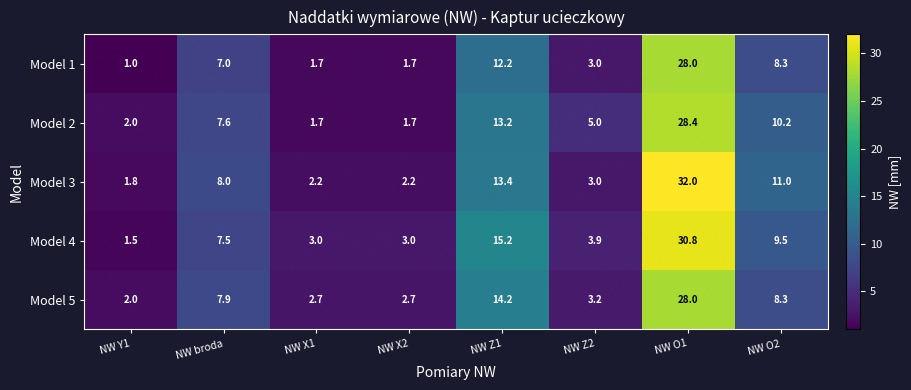

Count the number of data series in this chart.

5